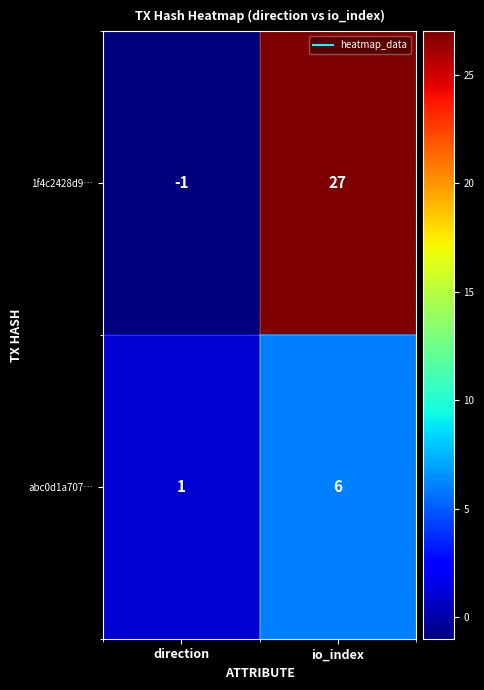

Count the number of categories in the chart.

2